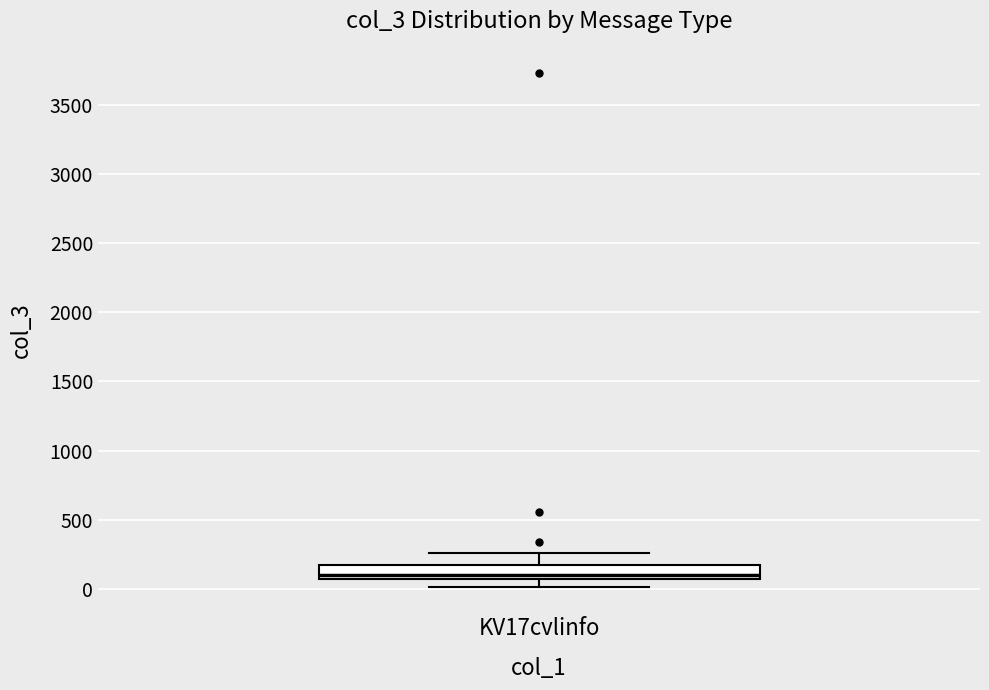

Read this box plot against the y-axis: the position of the median line, the range covered by the box, and the ends of both whiskers. The values are not printed on the chart, so give them approximately, as read against the axis.

median 100, box 50 to 150, whiskers 0 to 250